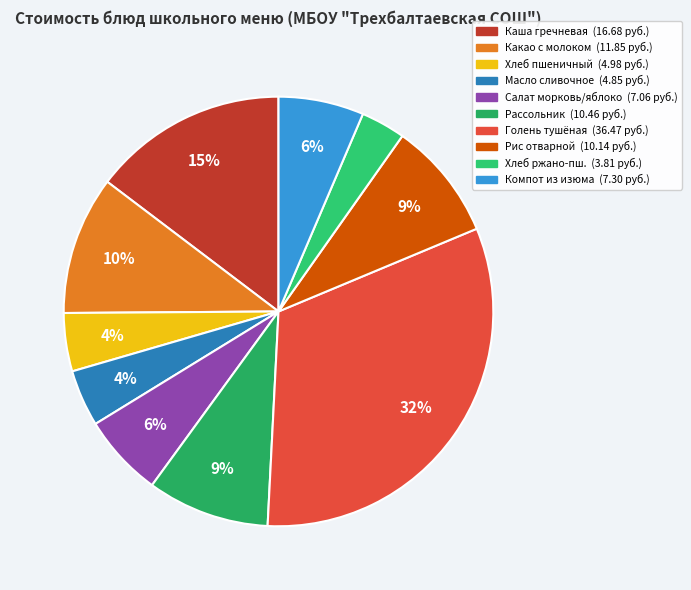

How many segments does this pie chart have?

10